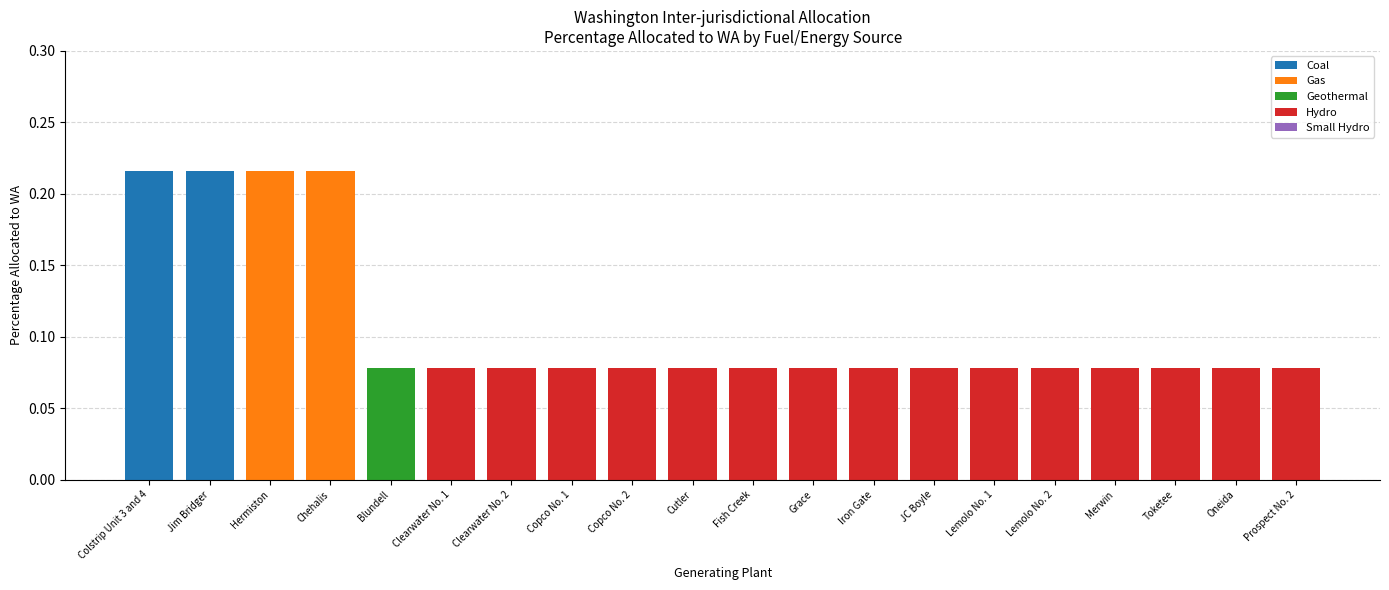

The value of Coal at Toketee is 0.1. True or false?

False